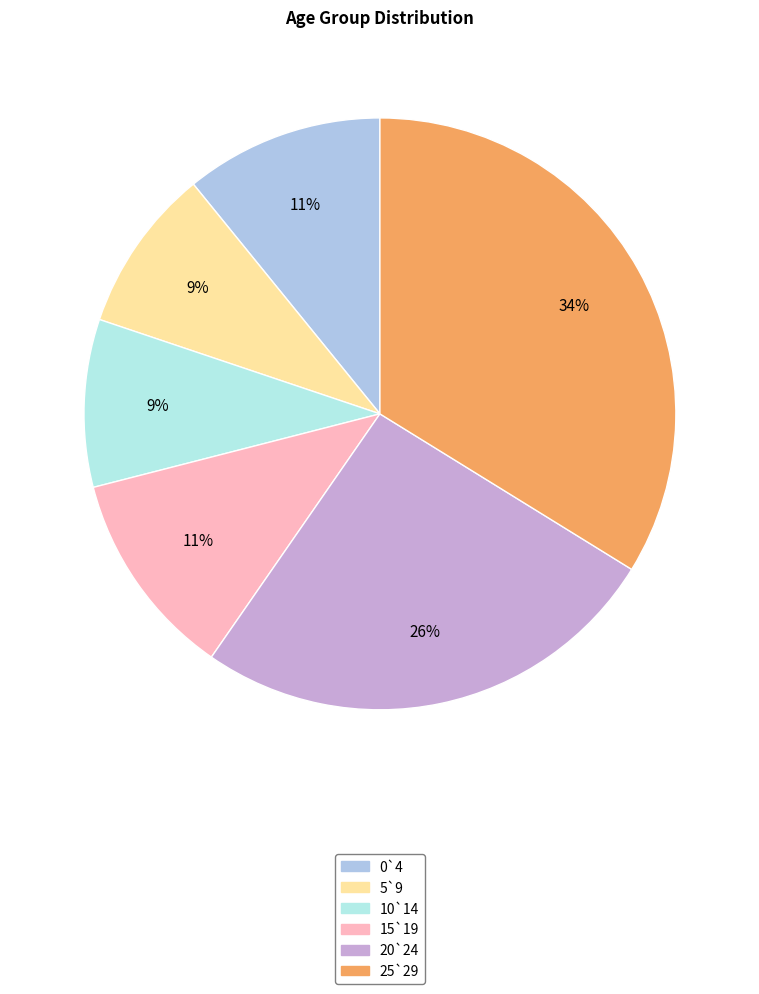

Is there any slice that represents more than half of the pie?

No